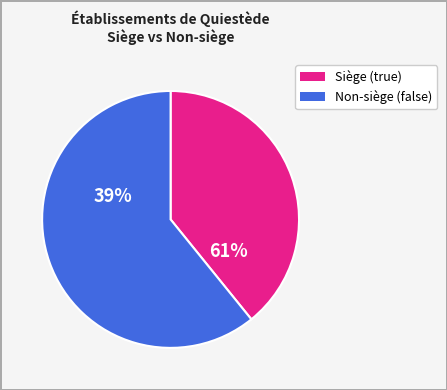

True or false: false accounts for 55% of the total.

False